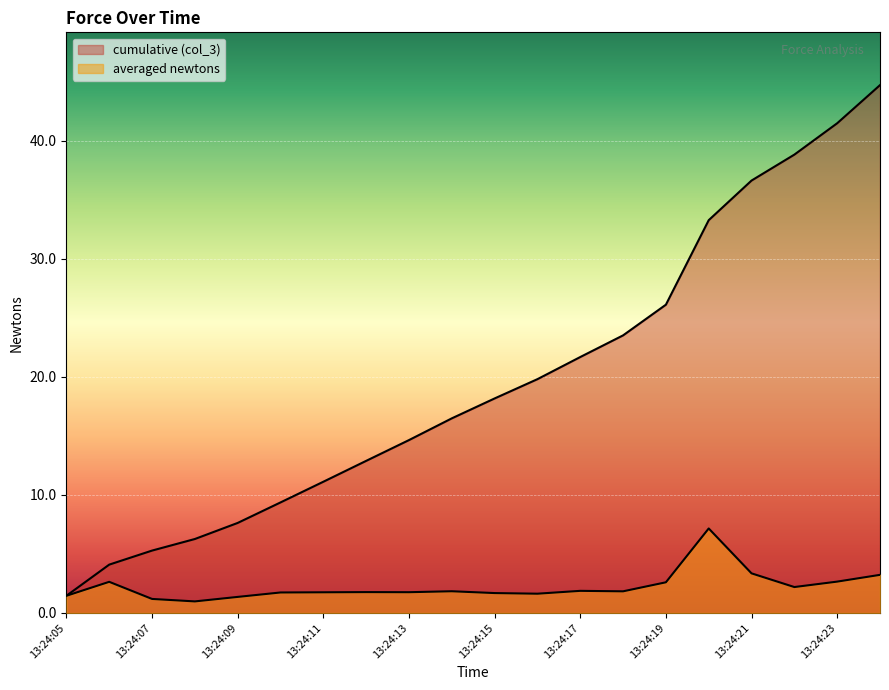

At which label does averaged newtons reach its peak?

13:24:20